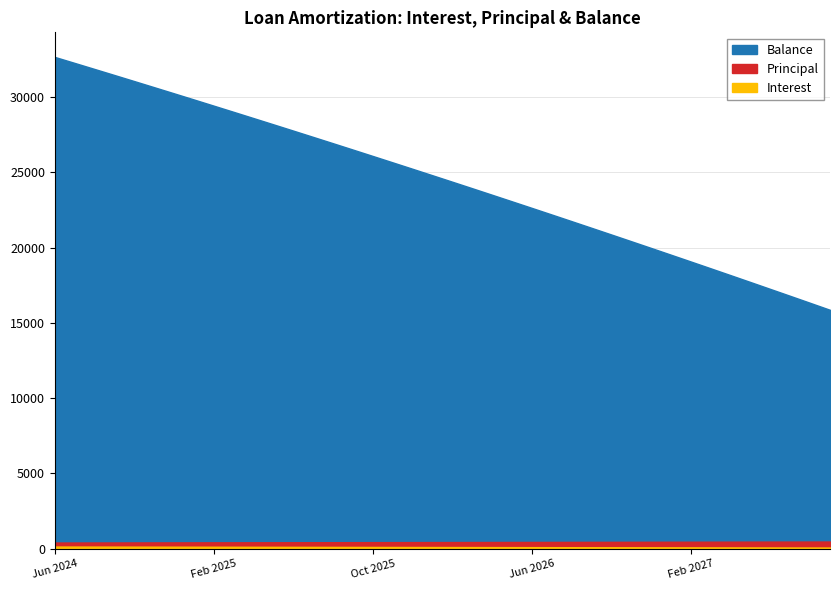

Read the Principal value at Feb 2027.

451.0